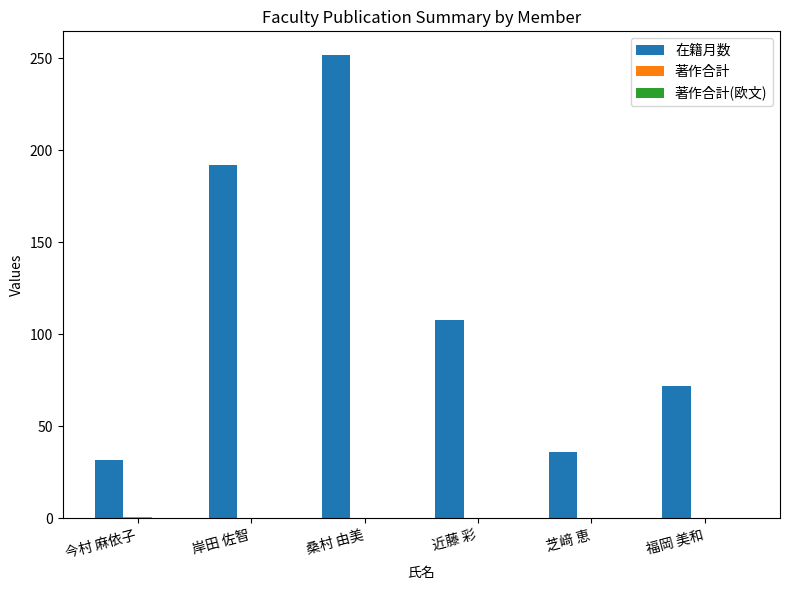

At which category does the chart reach its peak across all series?

桑村 由美